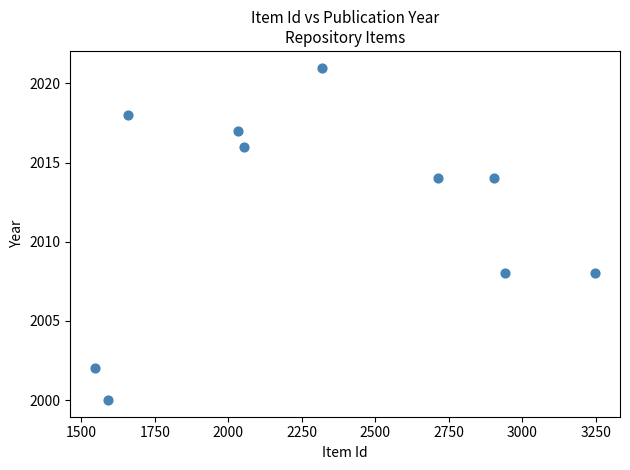

What is the range of Y values (max minus min)?

21